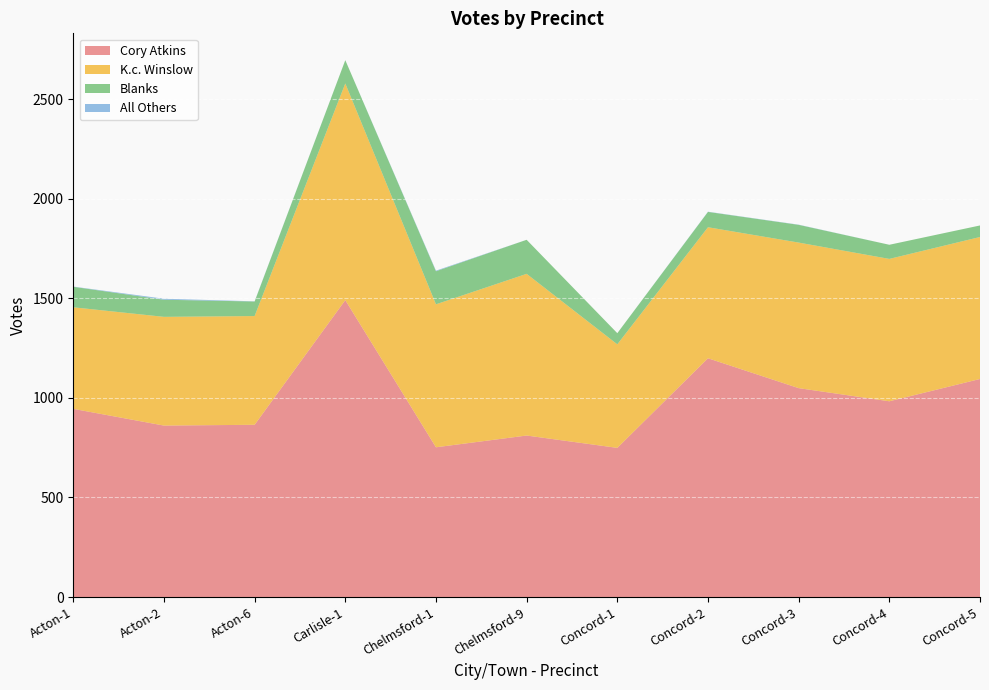

Reading left to right, list all the values displayed in this chart.

Cory Atkins: 945	861	865	1491	752	811	749	1199	1049	983	1095
K.c. Winslow: 510	546	546	1088	718	812	520	658	731	715	713
Blanks: 103	86	73	117	166	171	56	77	89	71	58
All Others: 1	5	1	0	3	0	0	1	1	0	0